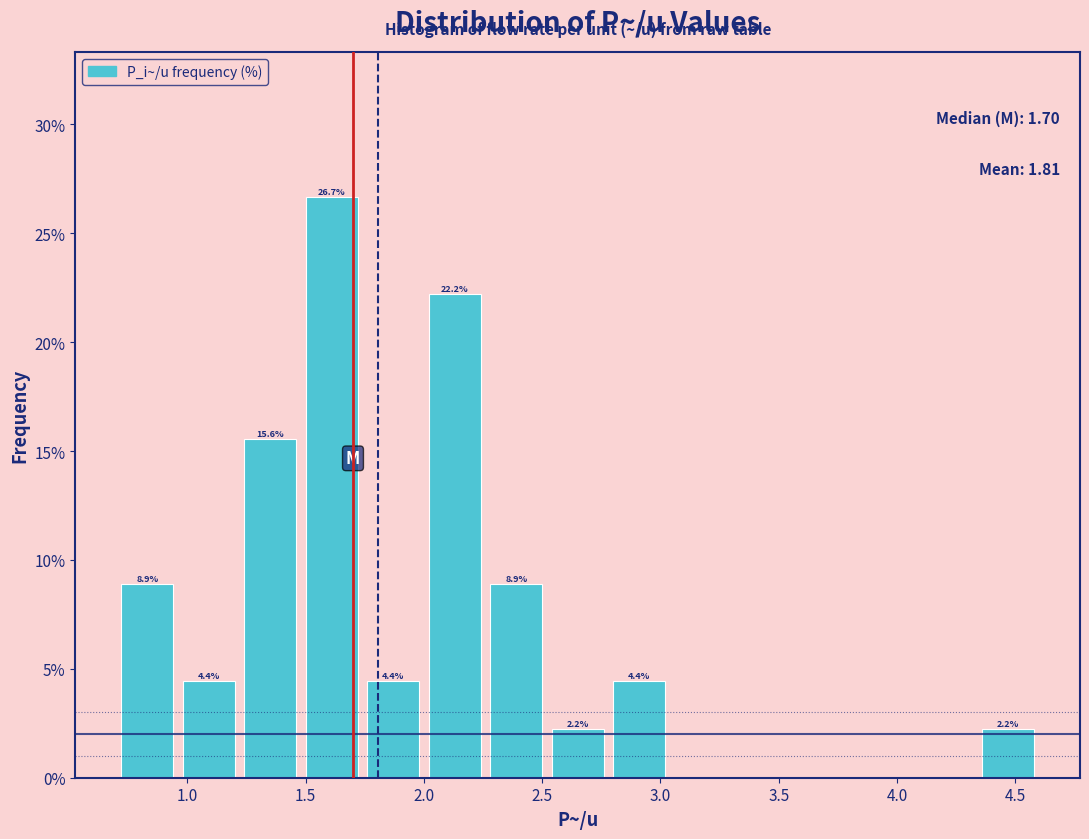

Over which range of the x-axis is the bar tallest?

1.48 to 1.74